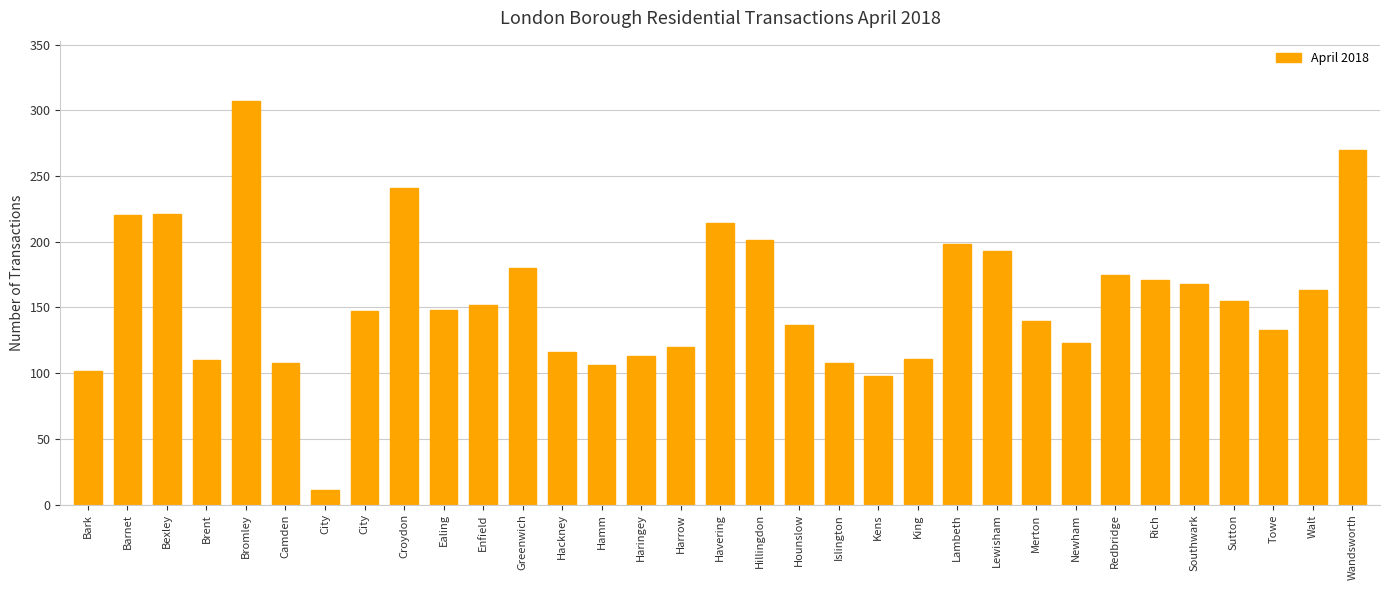

How many bars are there in total?

33